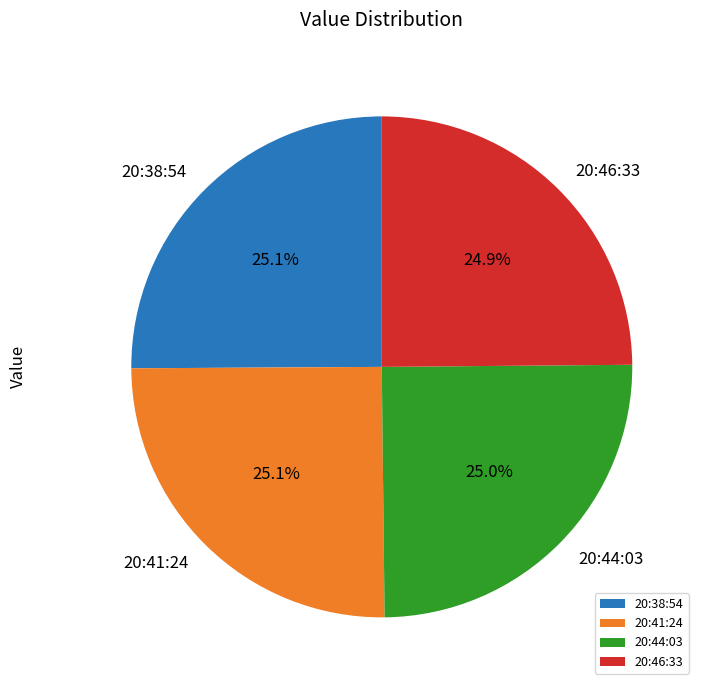

Does 20:38:54 account for over 50% of the chart?

No